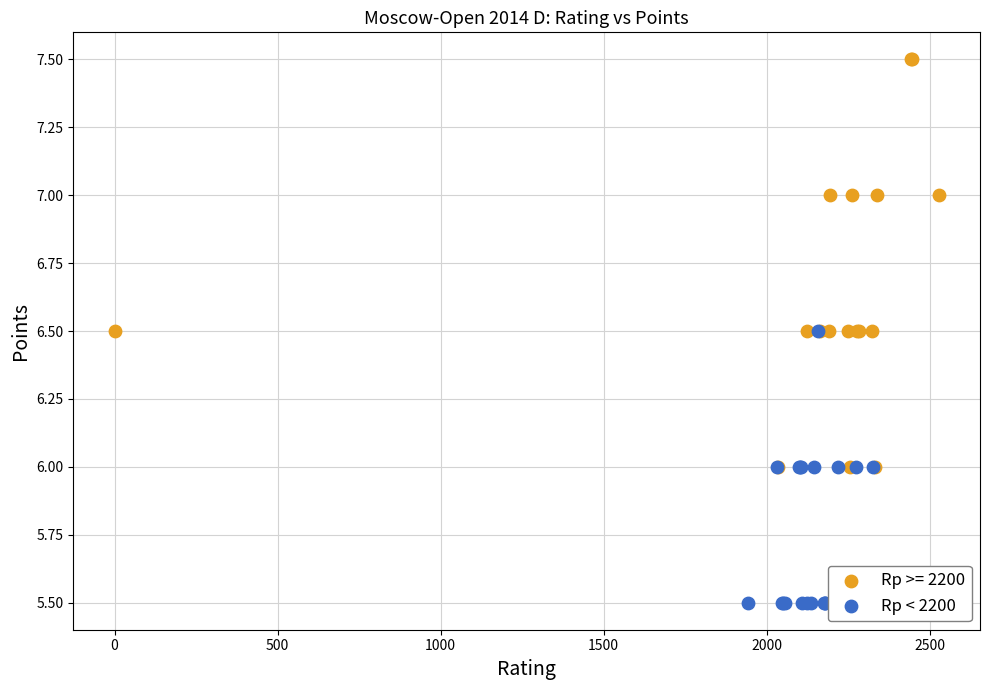

Which series has the largest Y range (max minus min)?

Rp >= 2200